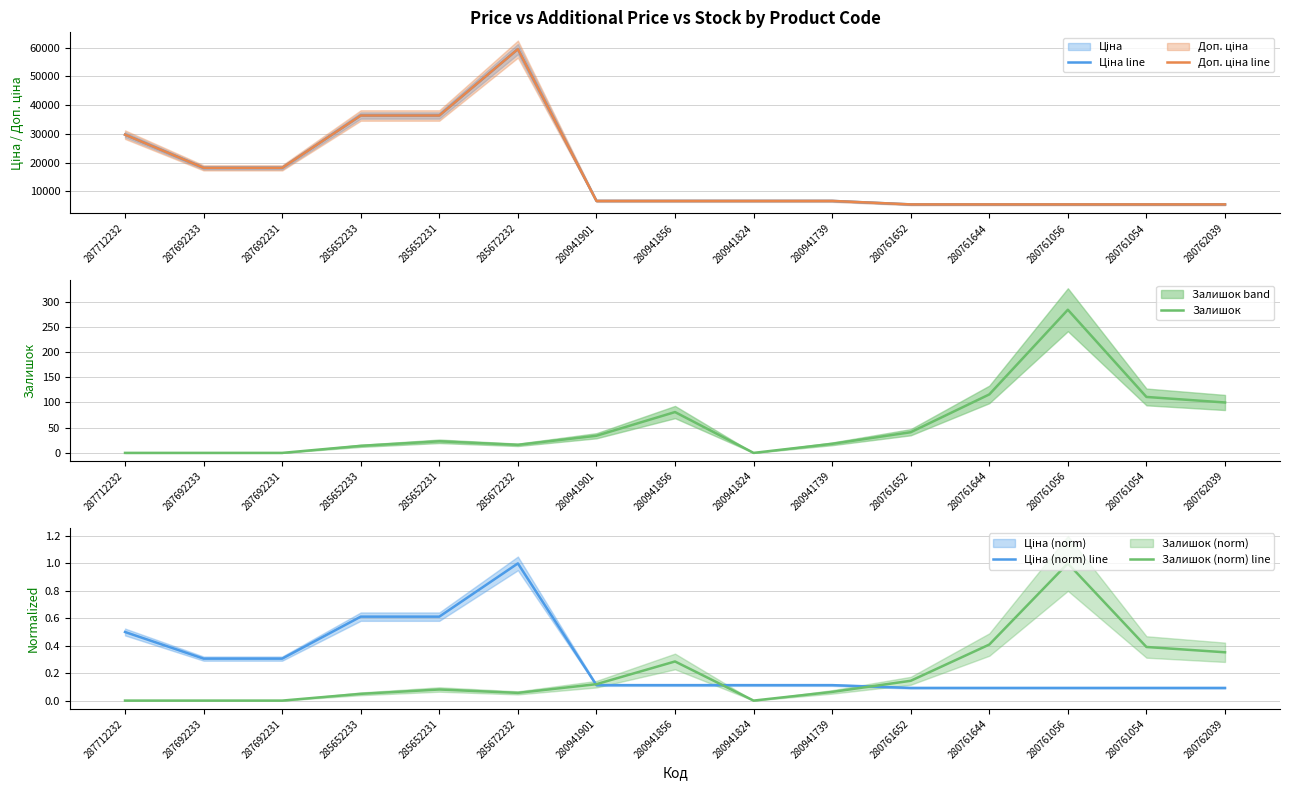

Which series has the widest spread of values?

Ціна line